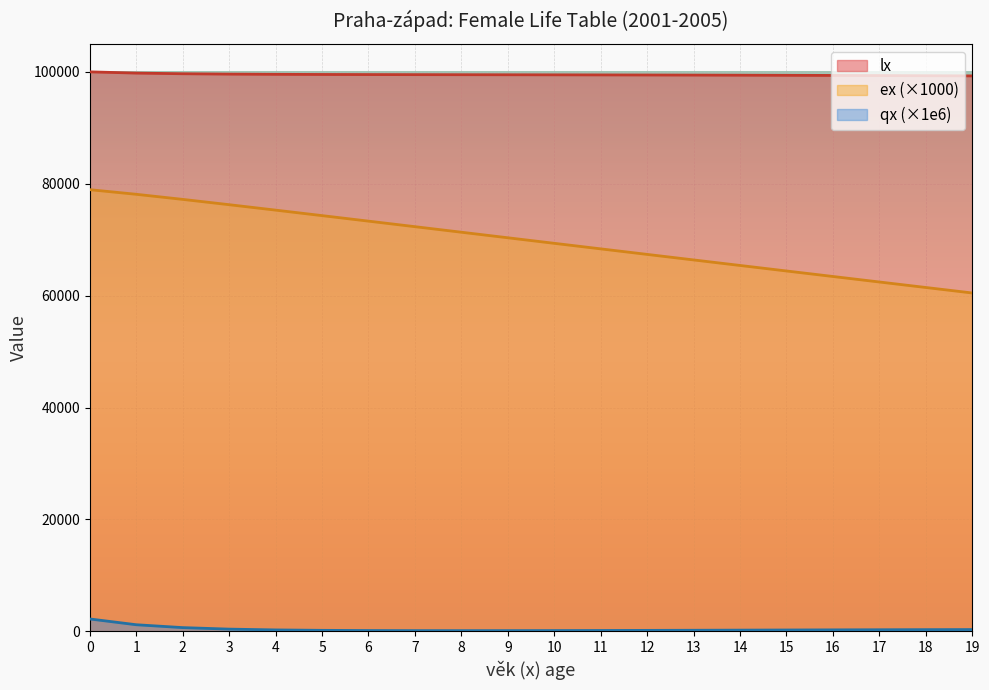

What is the value of the lx point at the 14th from the left?

99423.2